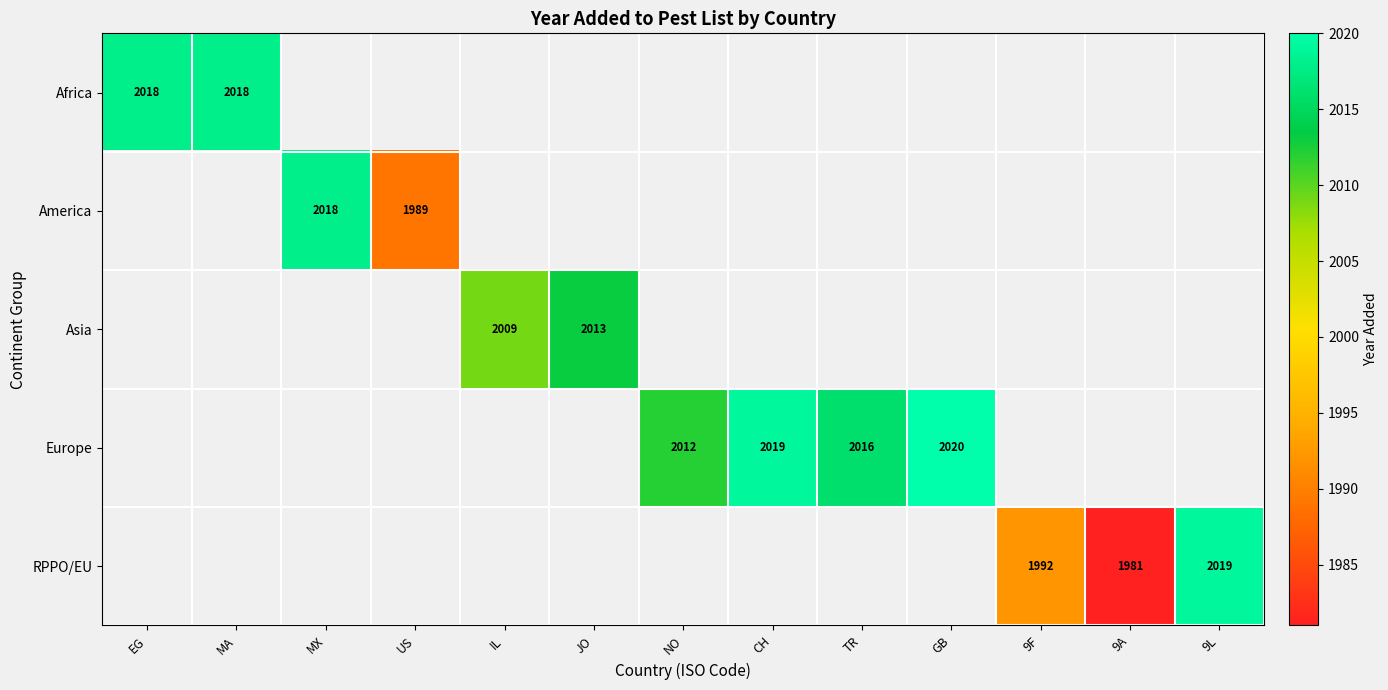

The value of America at MX is 2018. True or false?

True